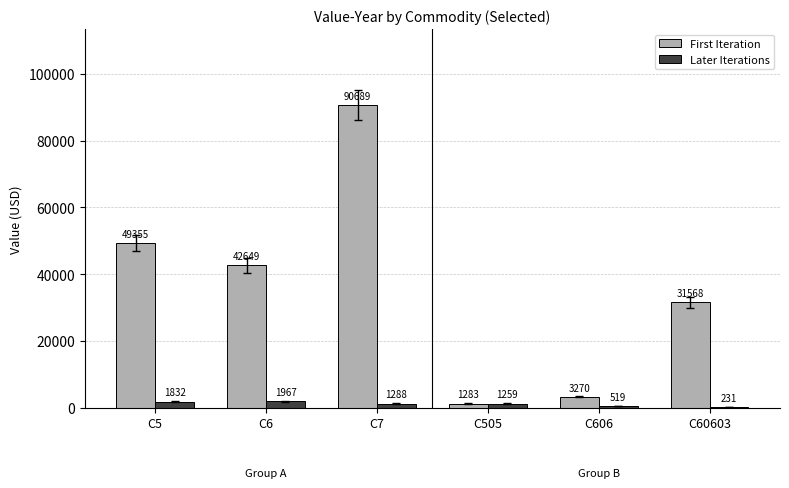

The value of First Iteration at C7 is 118465. True or false?

False